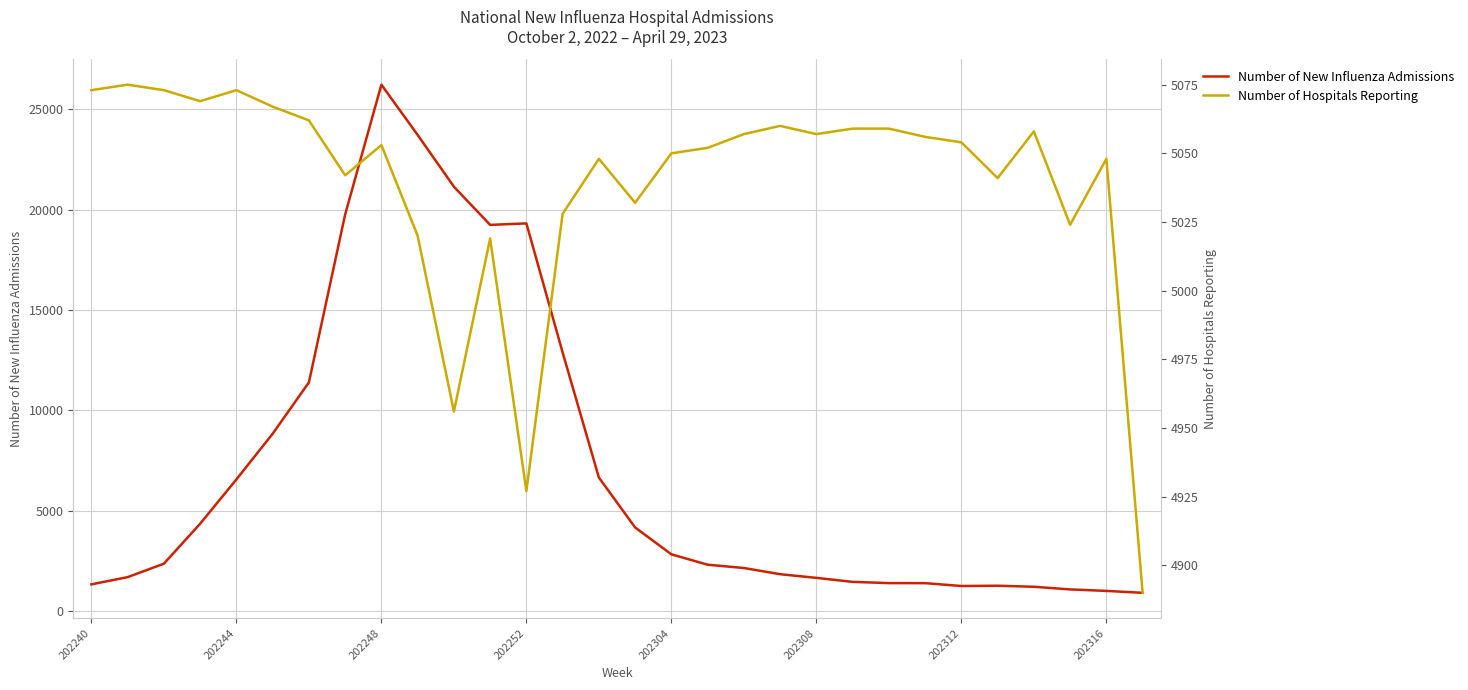

Rank the series by their average value, from highest to lowest.

Number of New Influenza Admissions, Number of Hospitals Reporting